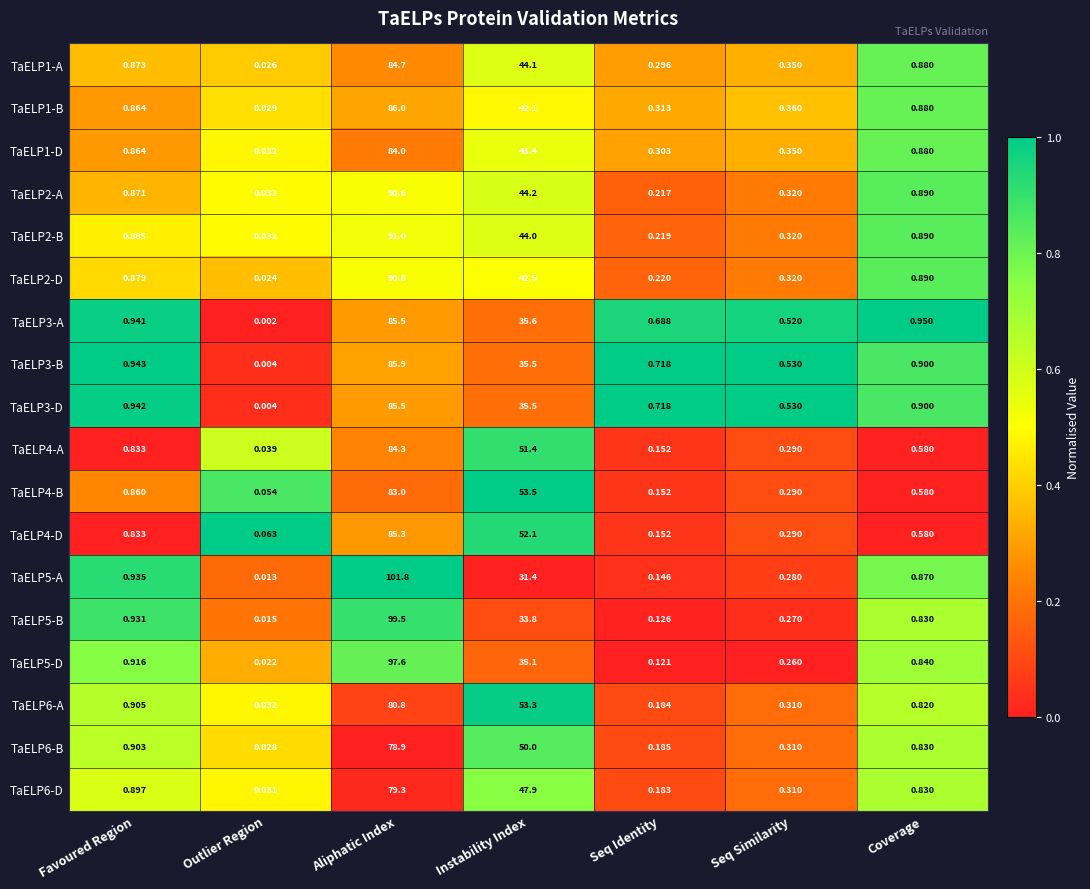

List the labels in order of TaELP6-D value, smallest first.

Outlier Region, Seq Identity, Seq Similarity, Coverage, Favoured Region, Instability Index, Aliphatic Index